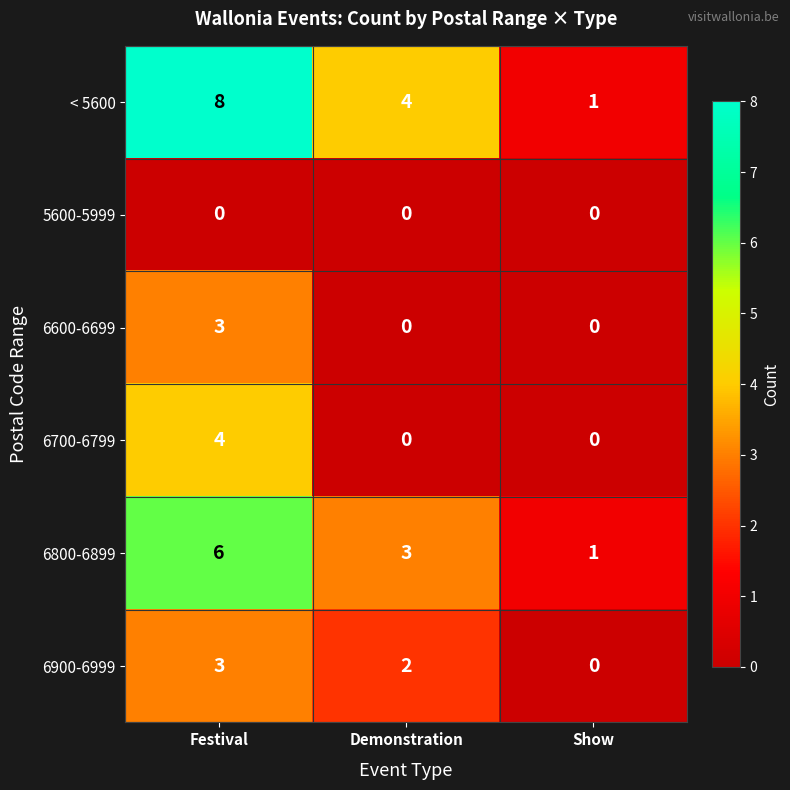

What is the sum of the 6600-6699 values at Festival and Demonstration?

3